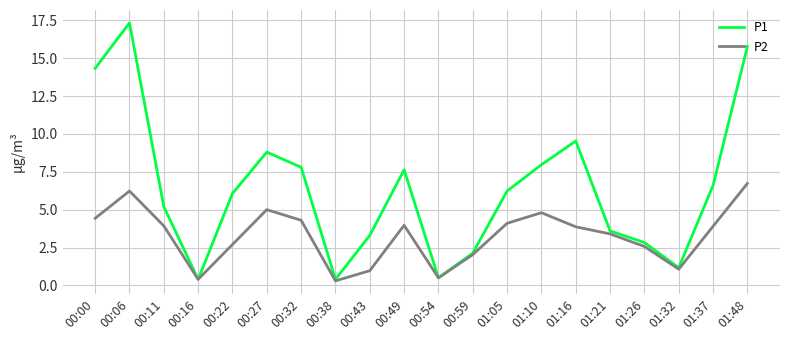

True or false: P2 has a value of 0.3 at 00:43.

False